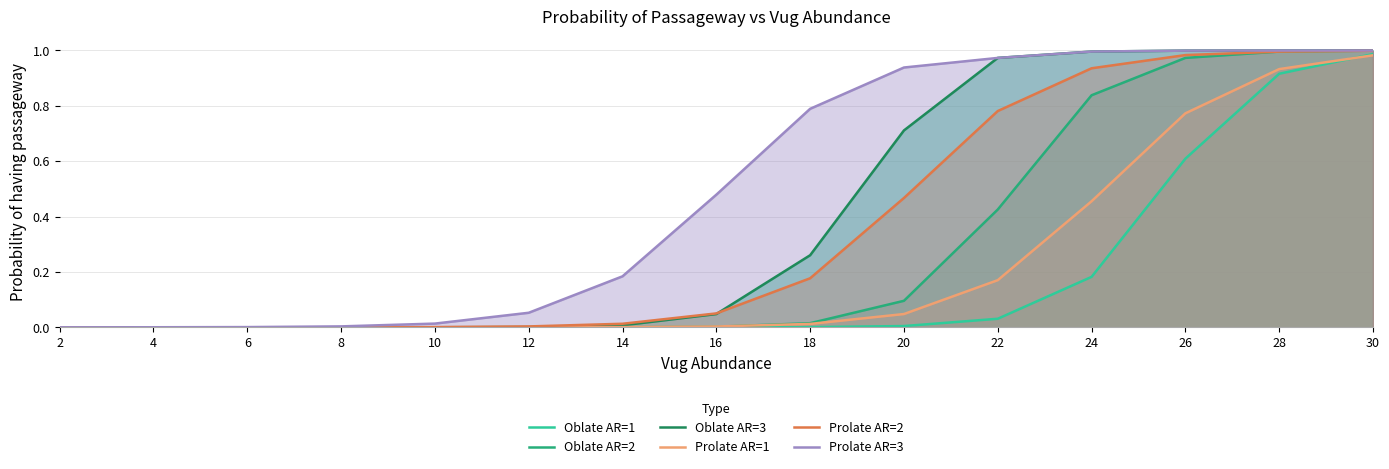

Where is Prolate AR=3 nearest to the value 0?

2